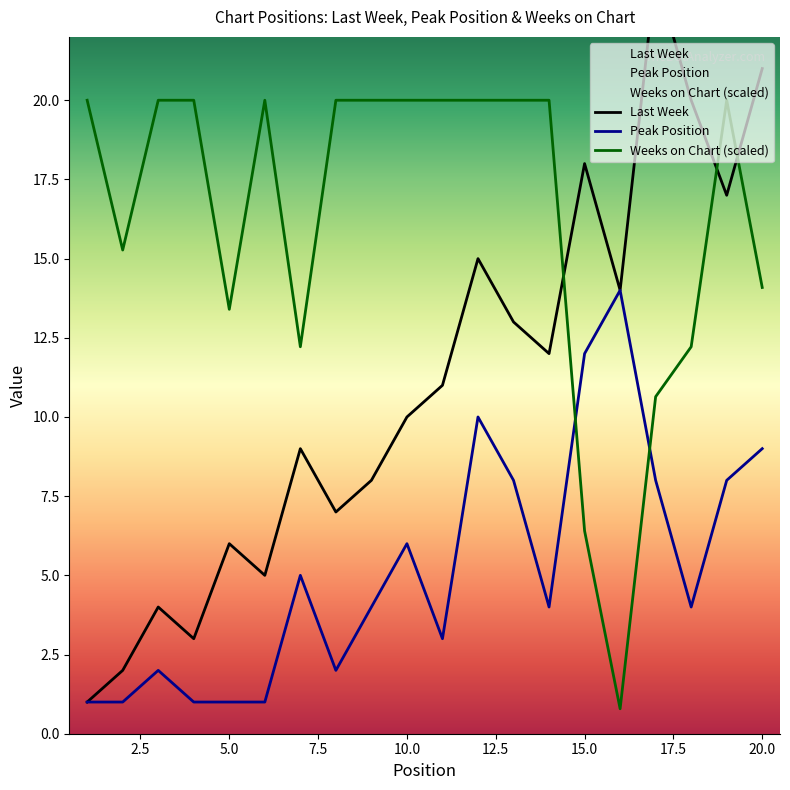

What is the value of the Peak Position point at the 6th from the left?

1.0